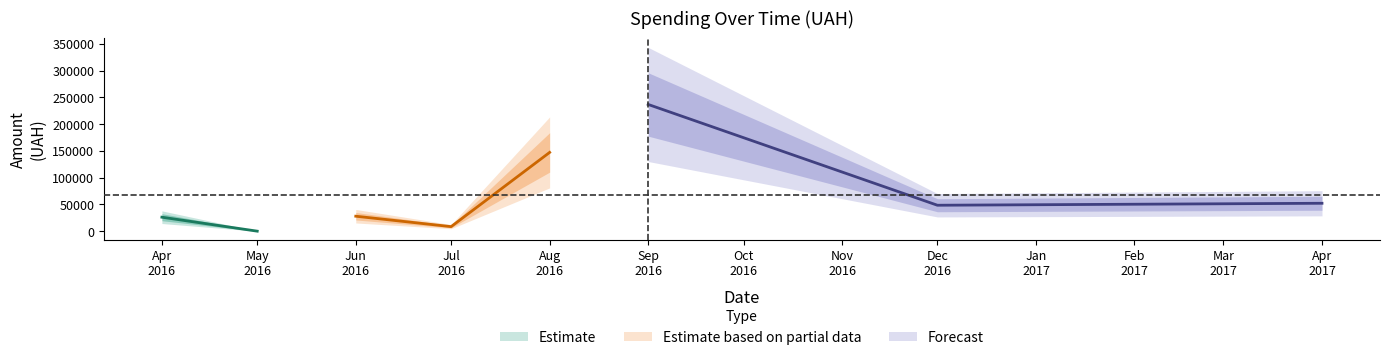

What is the change in value from 27 to 35?

-94.5